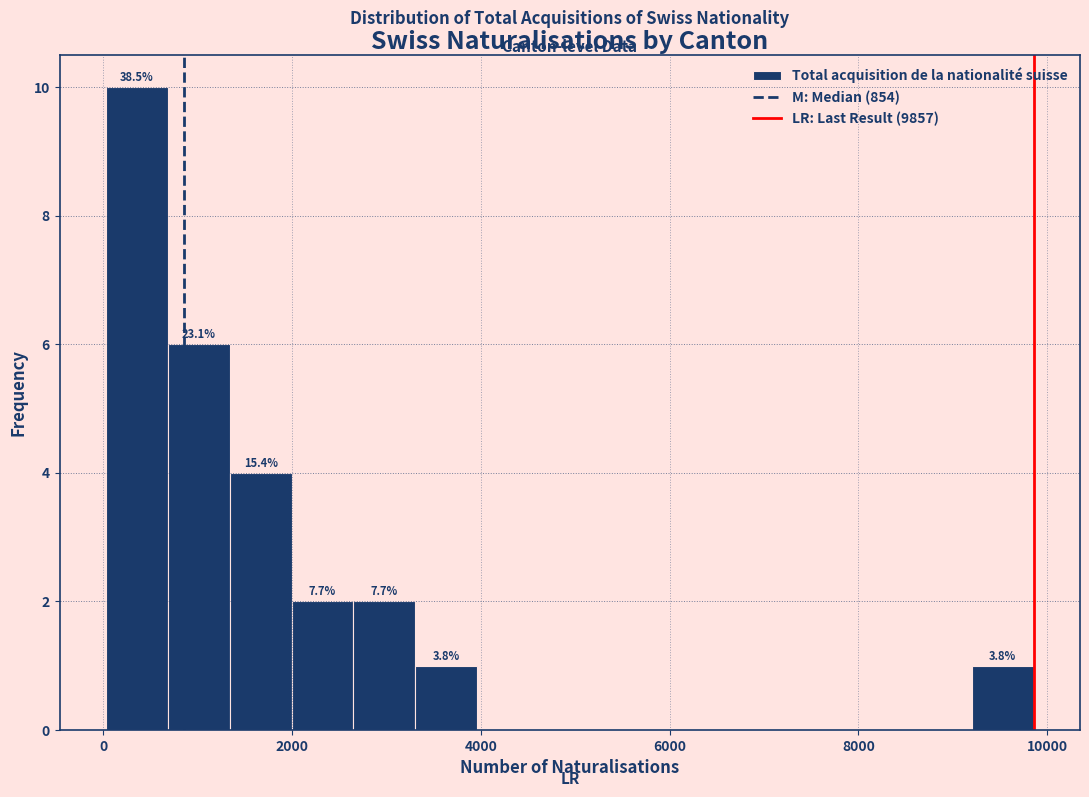

Read against the x-axis, roughly where is the centre of the tallest bar?

400